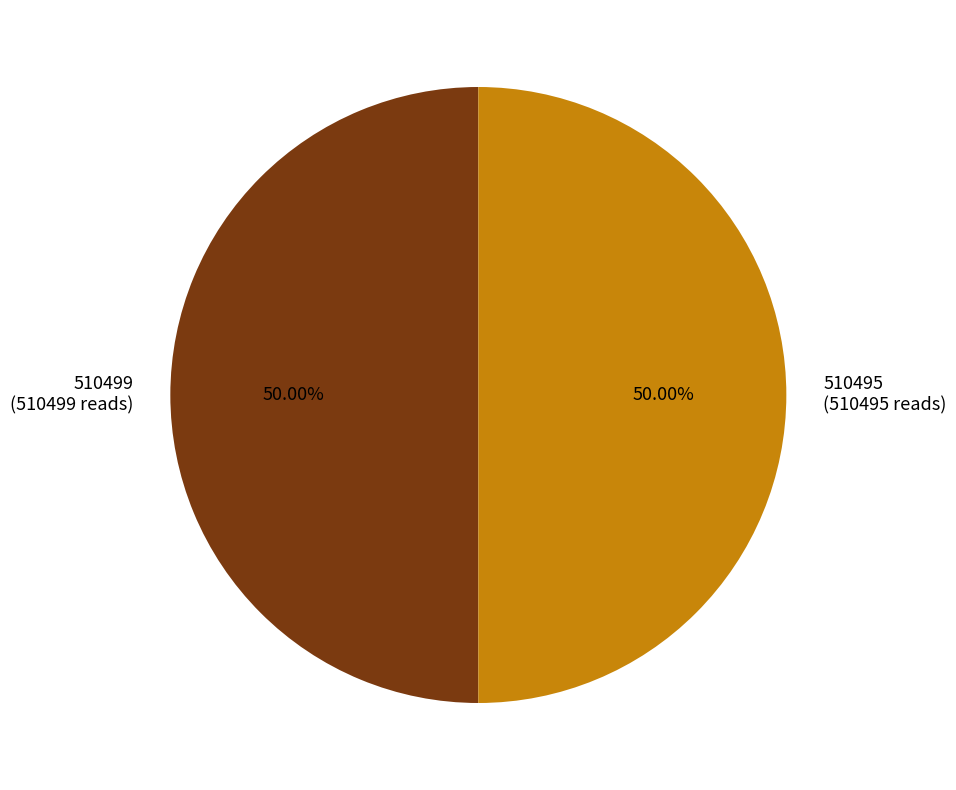

Approximately how many times larger is the value at 510499 (510499 reads) compared to 510495 (510495 reads)?

1.0